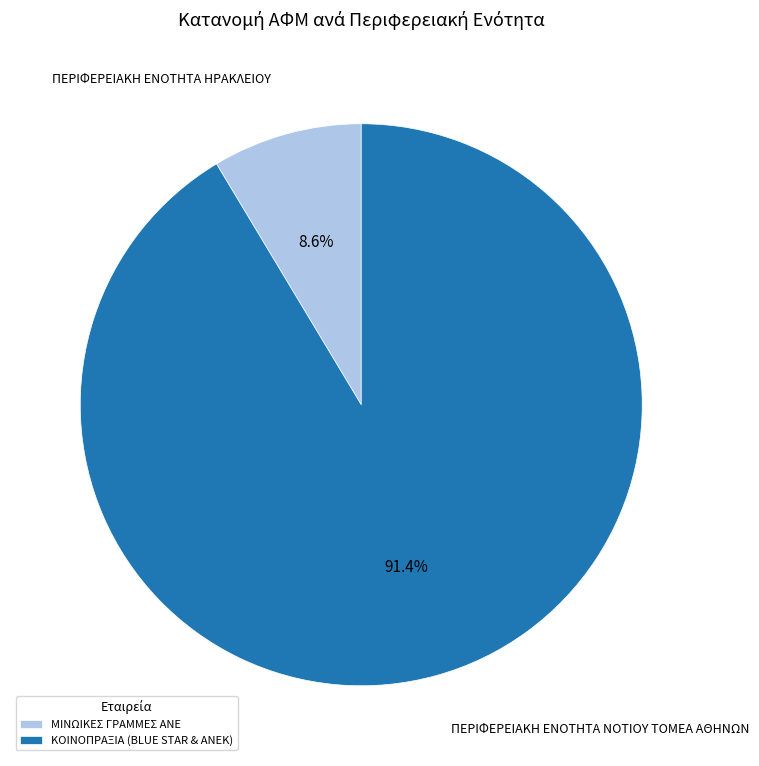

Does any single category account for the majority?

Yes